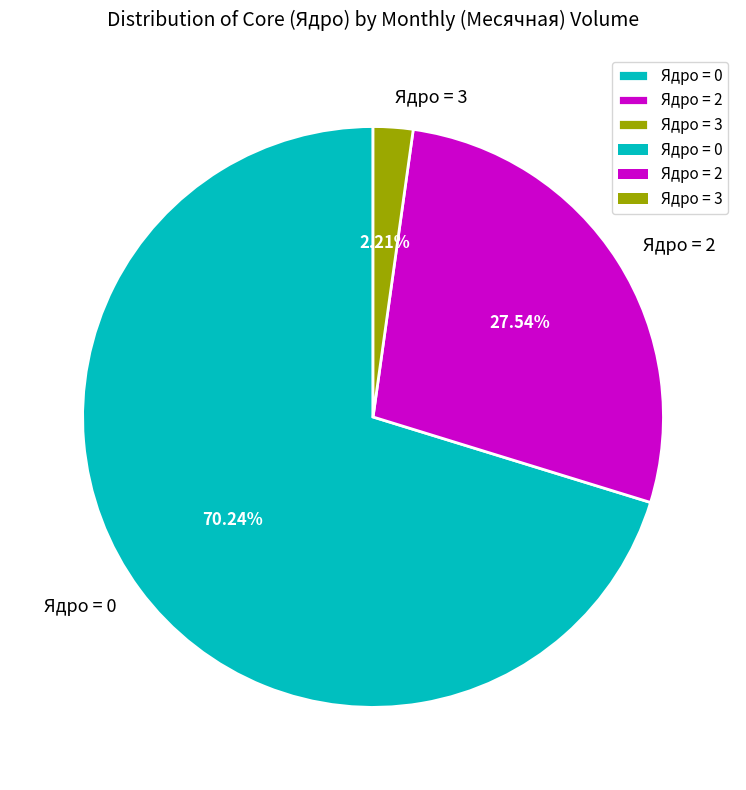

Count the number of slices in the pie.

3